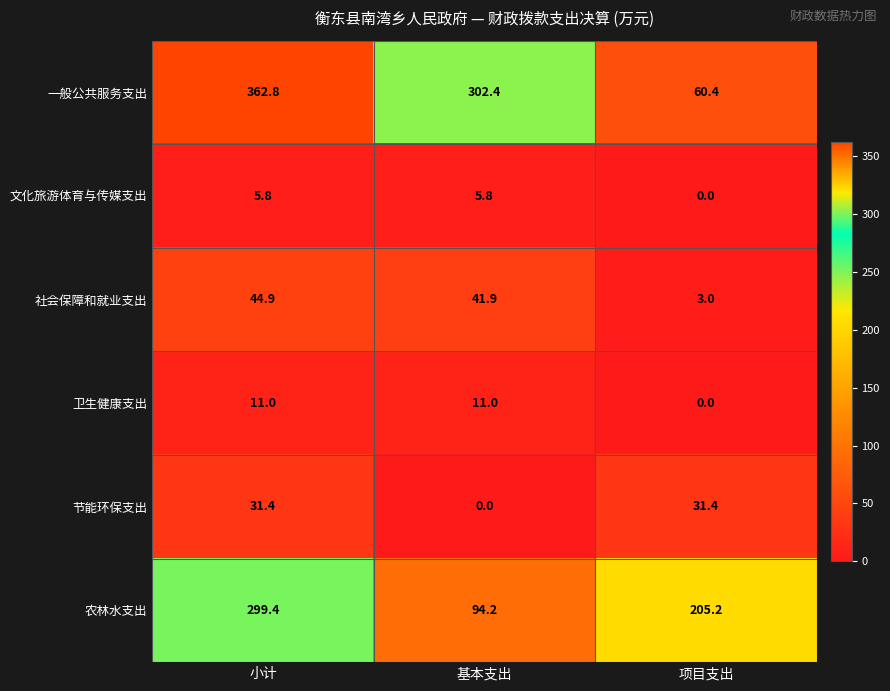

True or false: 一般公共服务支出 has a value of 41.9 at 项目支出.

False